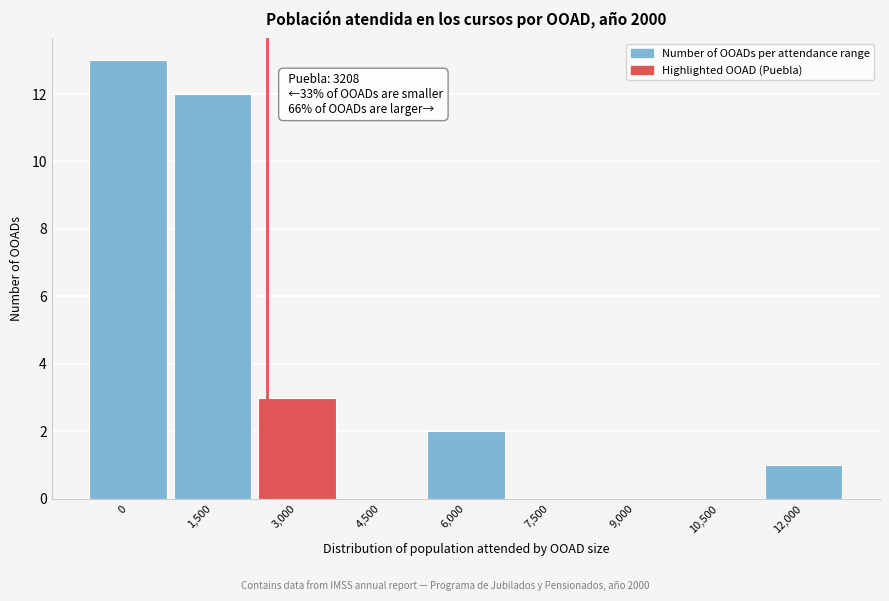

Reading right to left, what are all the values shown in this chart?

12,000=1	10,500=0	9,000=0	7,500=0	6,000=2	4,500=0	3,000=3	1,500=12	0=13